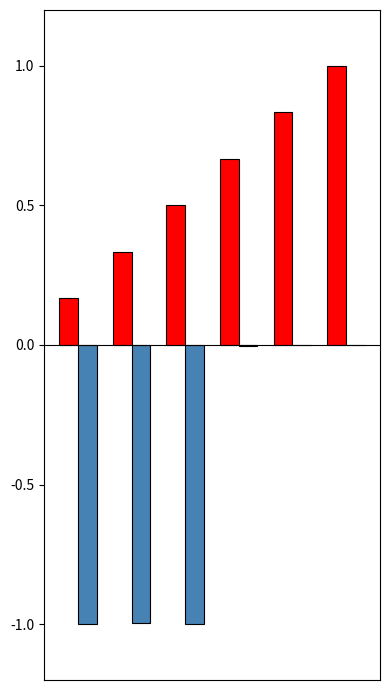

How many groups of bars are there?

6